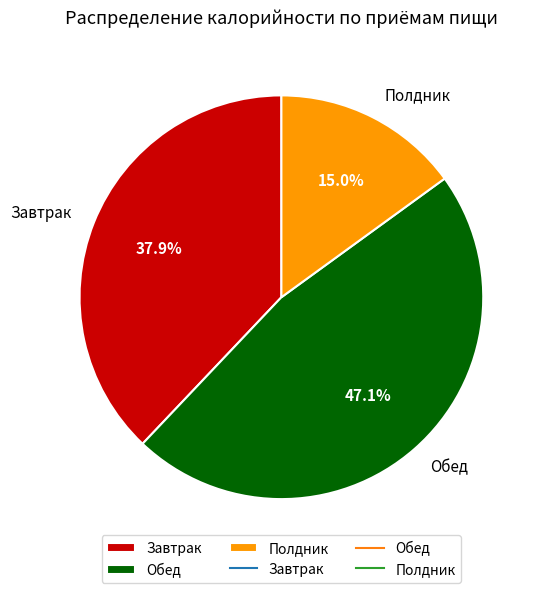

Which category has the biggest portion of the pie?

Обед